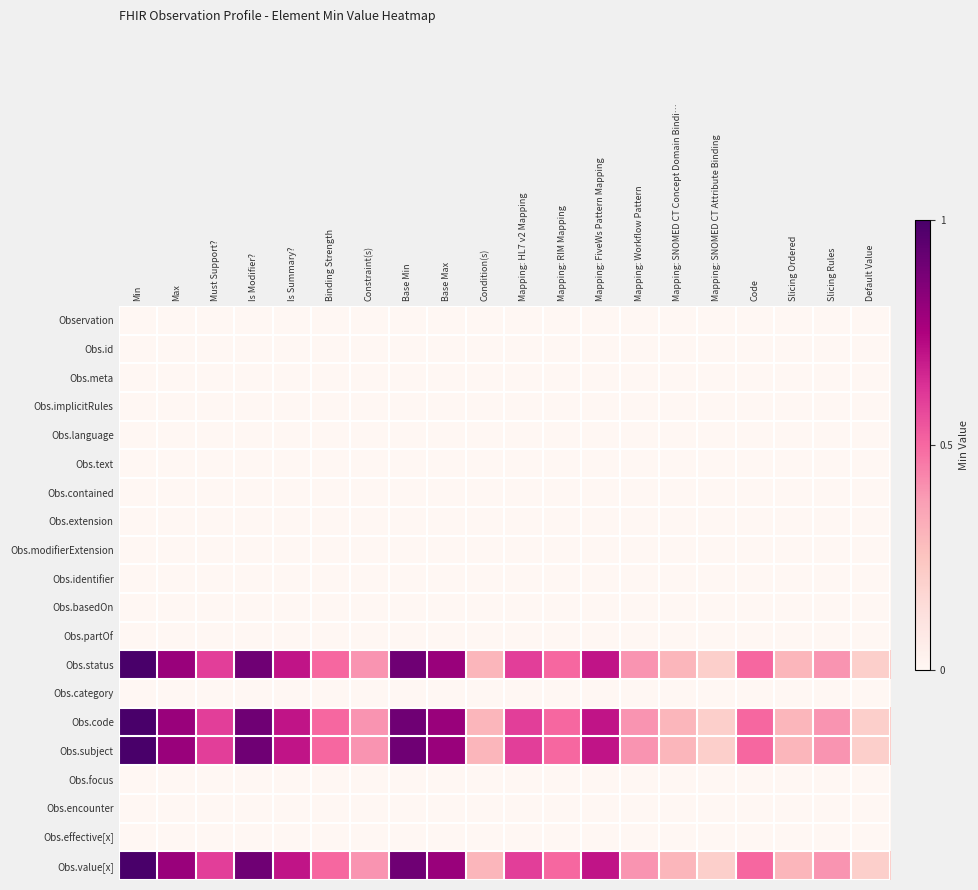

How many data points does each series have?

20